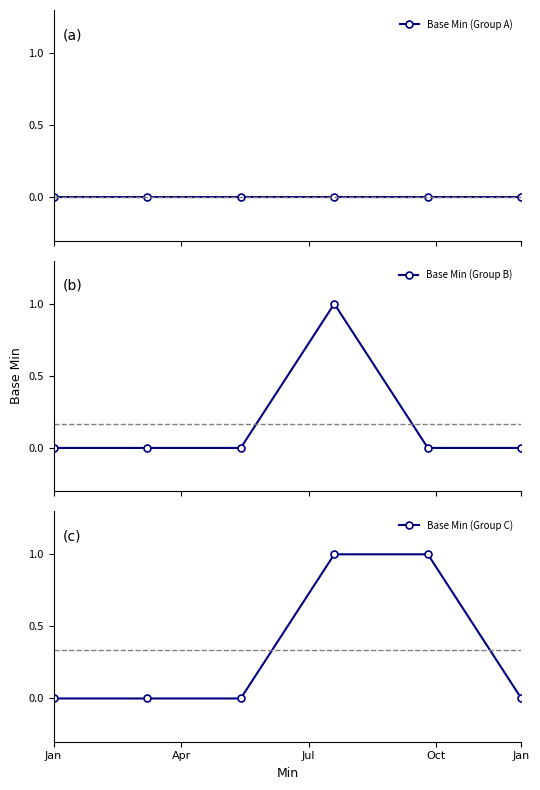

Which series has the largest total across all categories?

Base Min (Group C)